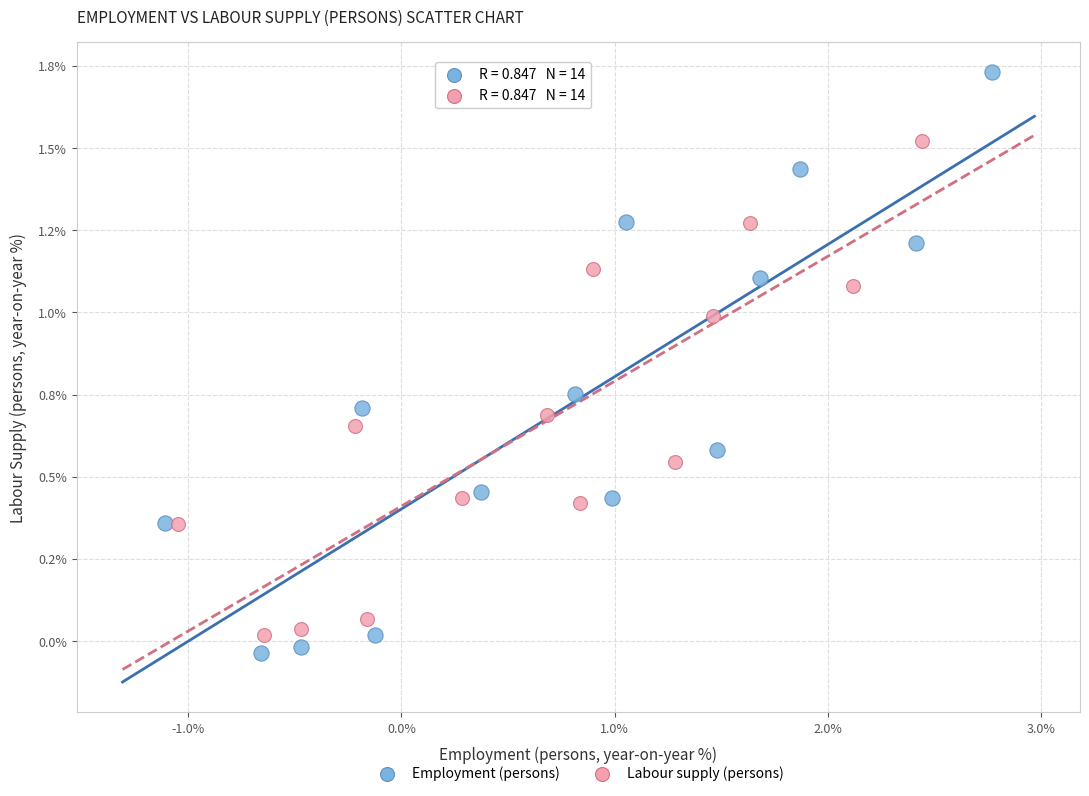

Which series reaches the minimum Y coordinate?

Employment (persons)